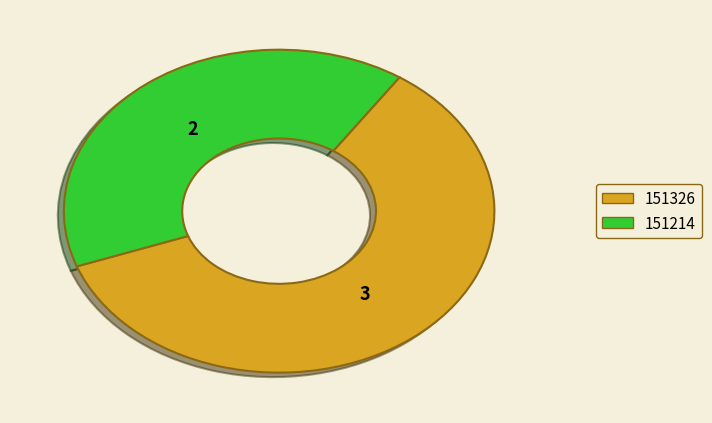

Which slice is the smallest?

151214